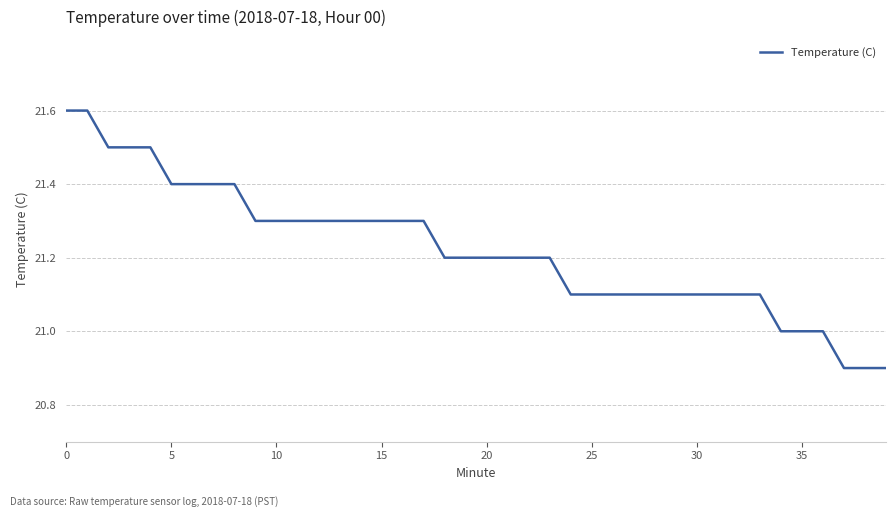

What is the smallest value displayed?

20.9